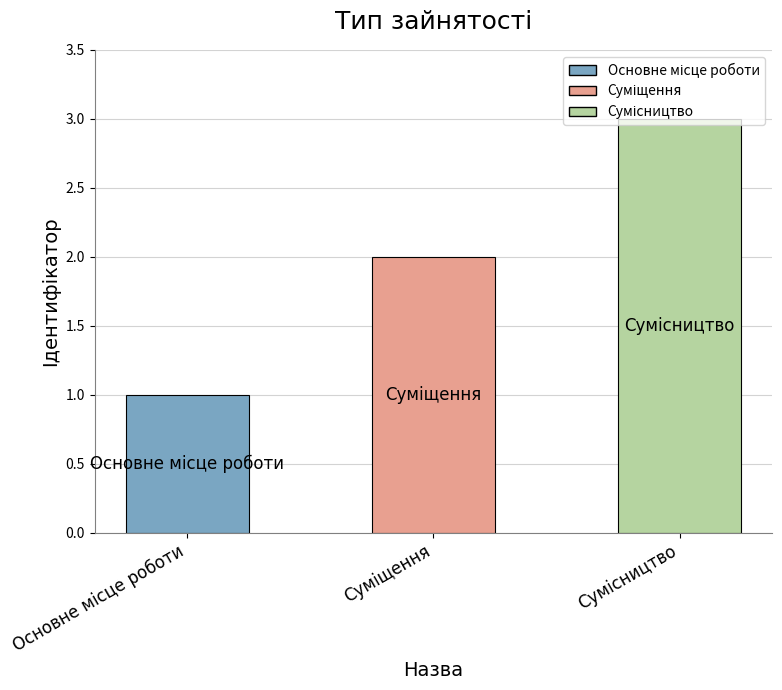

Approximately how many times larger is the value at Сумісництво compared to Суміщення?

1.5